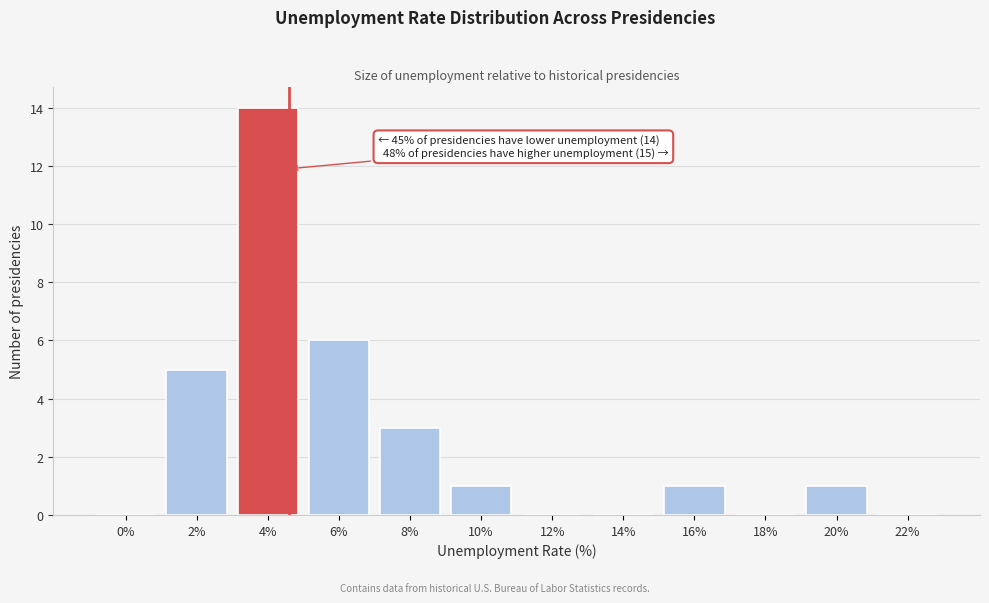

Reading right to left, list all the values displayed in this chart.

22%=0	20%=1	18%=0	16%=1	14%=0	12%=0	10%=1	8%=3	6%=6	4%=14	2%=5	0%=0